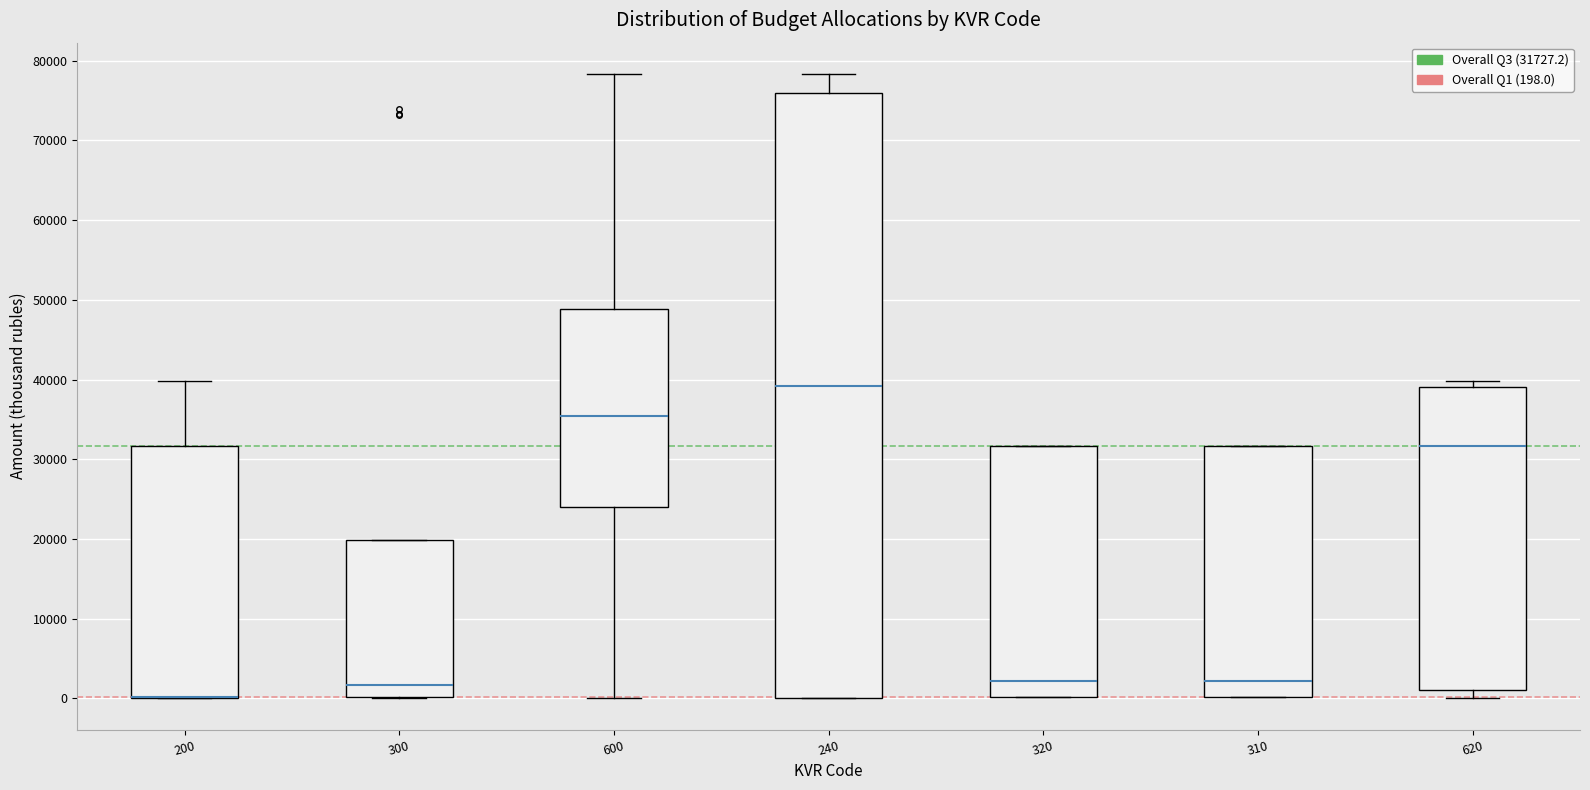

Where does the median line of the box at x = 620 sit on the y-axis? The values are not printed on the chart, so give them approximately, as read against the axis.

32000